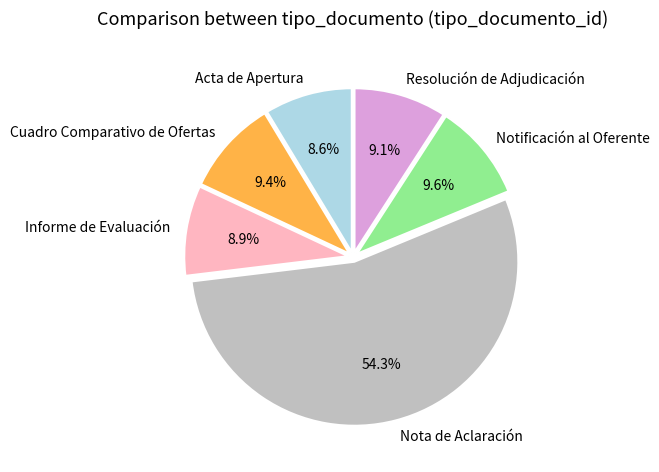

To the nearest percent, what percentage of the pie is Notificación al Oferente?

10%